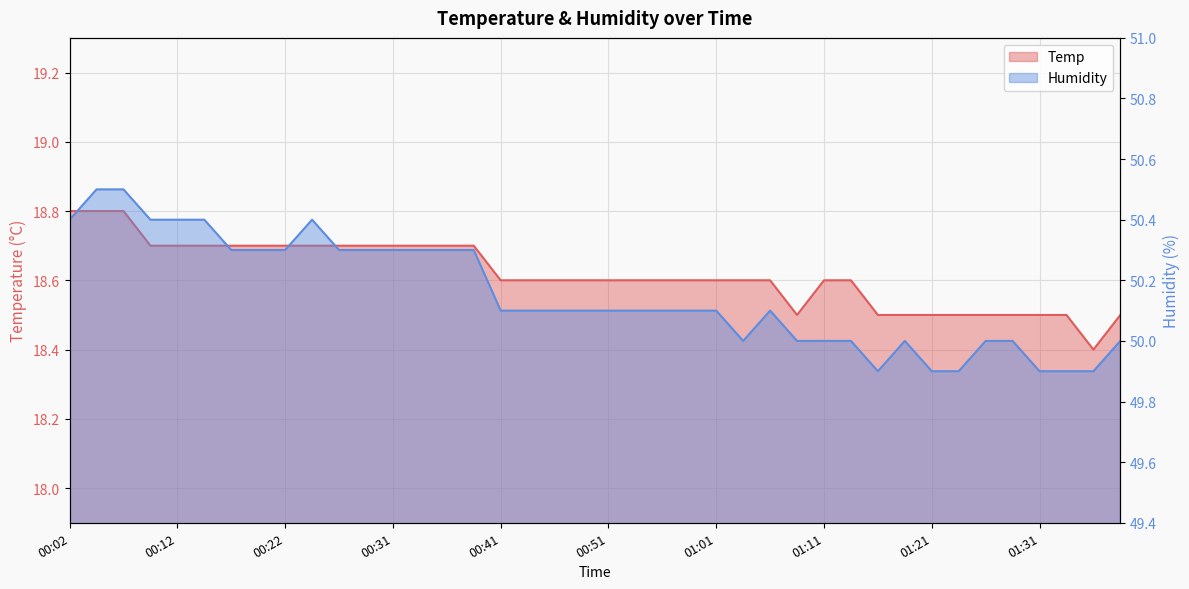

Where is the first local maximum for Humidity?

00:24